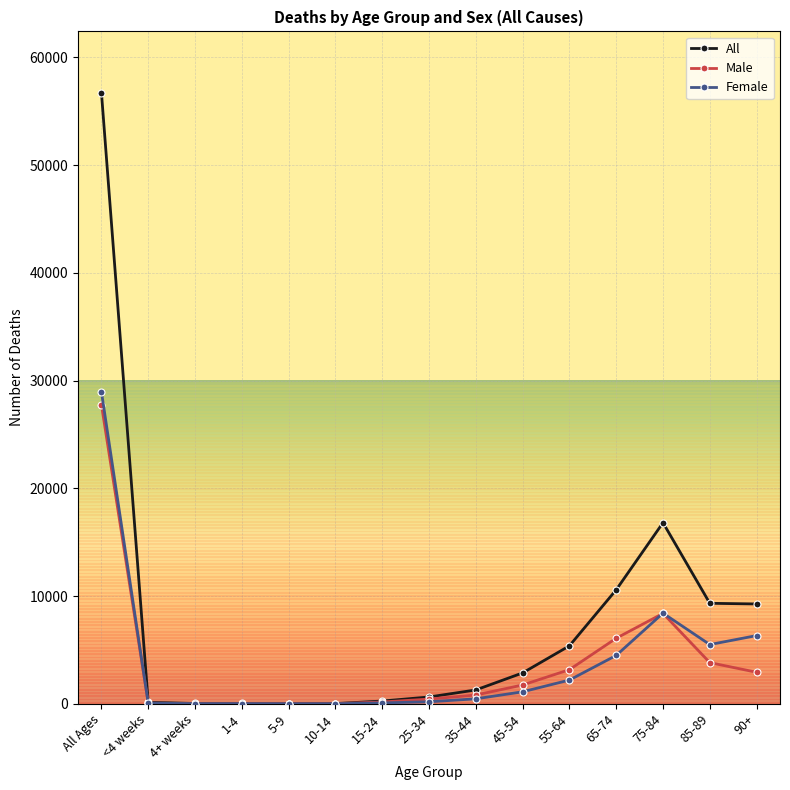

What position from the right is 55-64?

5